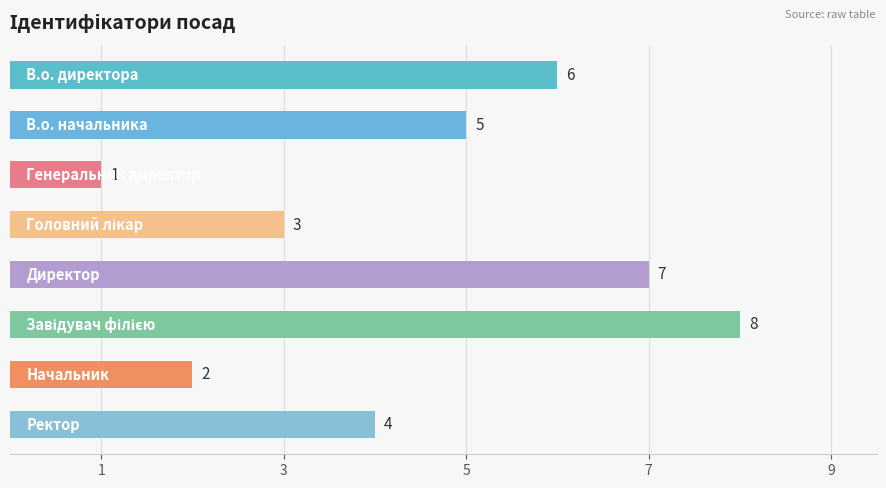

What is the value of the 7th bar from the top?

2